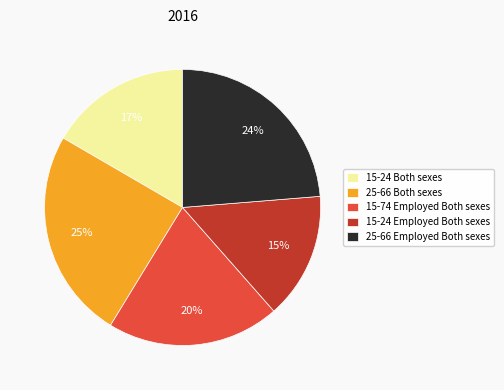

Which category has the biggest portion of the pie?

25-66 Both sexes